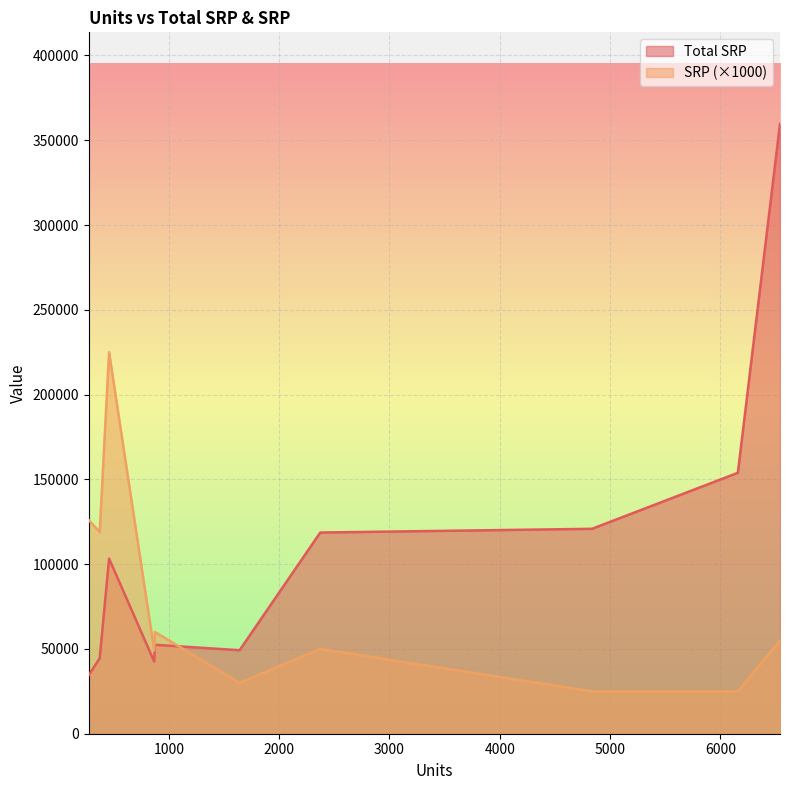

At which label is SRP closest to 124?

275